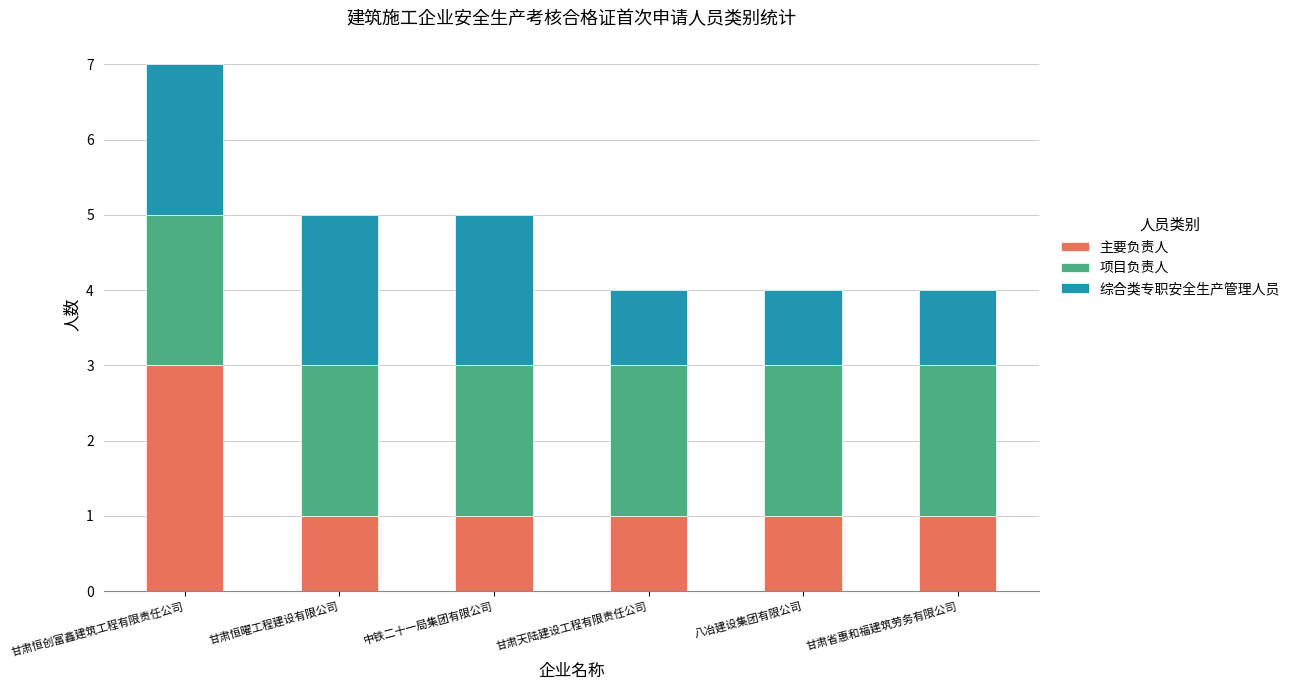

What is the total value across all series at 中铁二十一局集团有限公司?

5